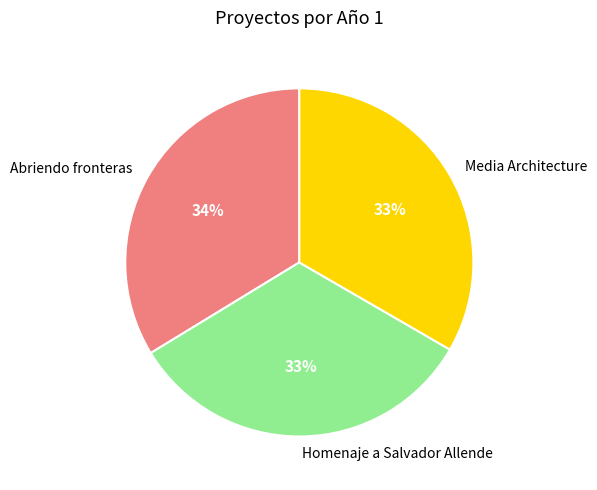

What is the ratio of the value at Homenaje a Salvador Allende to the value at Abriendo fronteras?

1.0